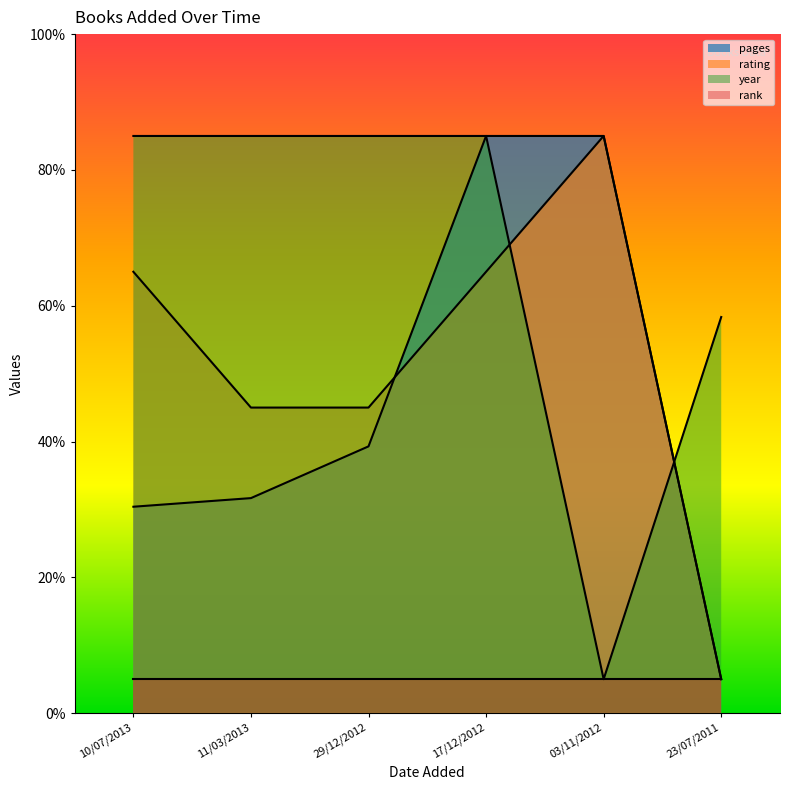

At which category is the sum across all series the highest?

17/12/2012